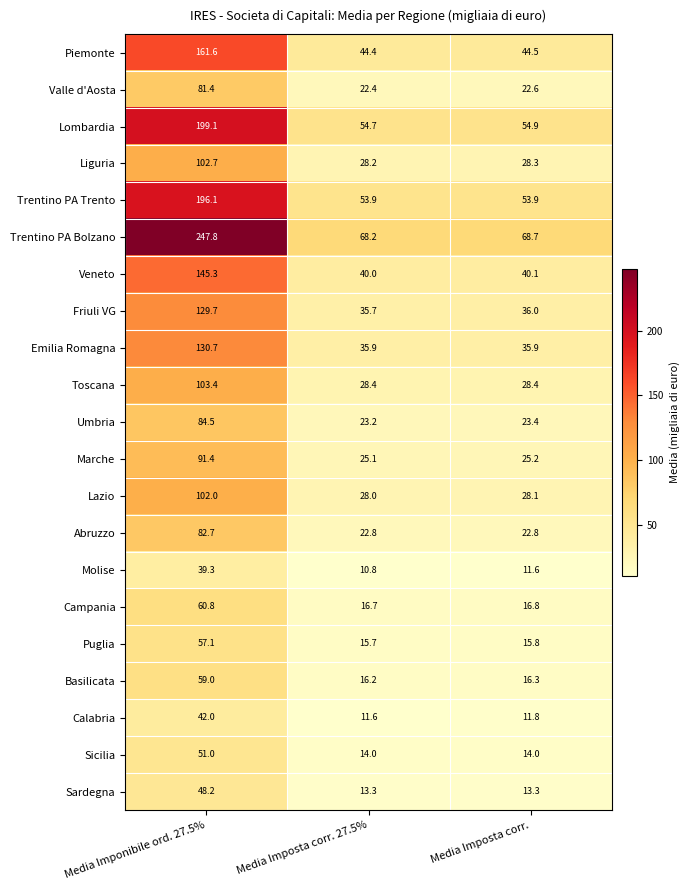

At Media Imponibile ord. 27.5%, list the series in order from smallest to largest.

Molise, Calabria, Sardegna, Sicilia, Puglia, Basilicata, Campania, Valle d'Aosta, Abruzzo, Umbria, Marche, Lazio, Liguria, Toscana, Friuli VG, Emilia Romagna, Veneto, Piemonte, Trentino PA Trento, Lombardia, Trentino PA Bolzano